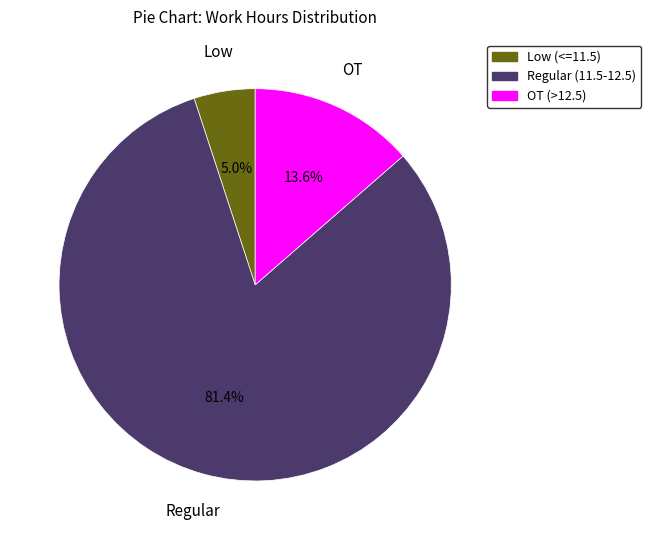

Count the number of slices in the pie.

3